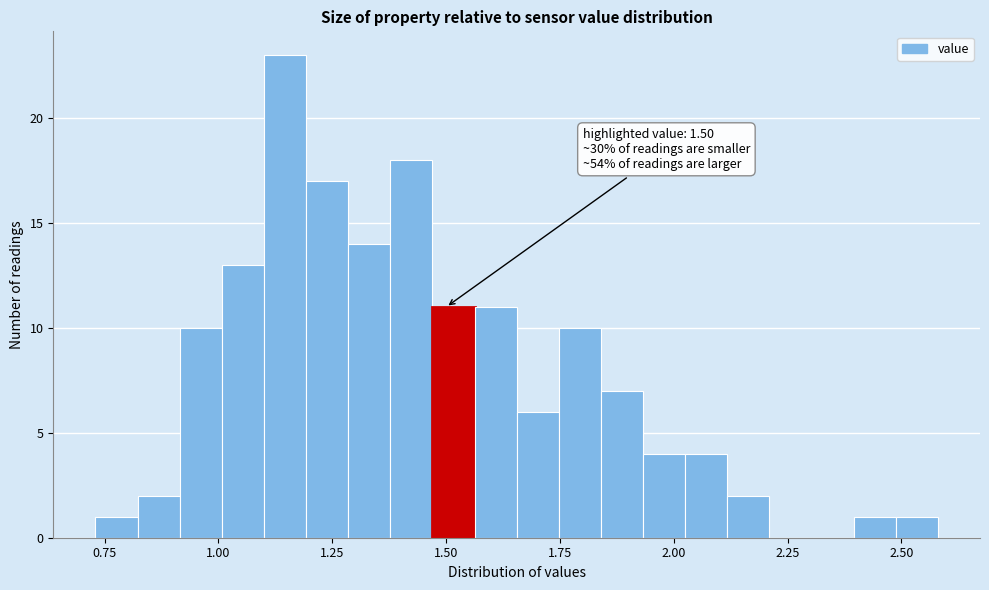

Around what value on the x-axis is the tallest bar? Give the approximate position of its centre, as read against the axis.

1.15